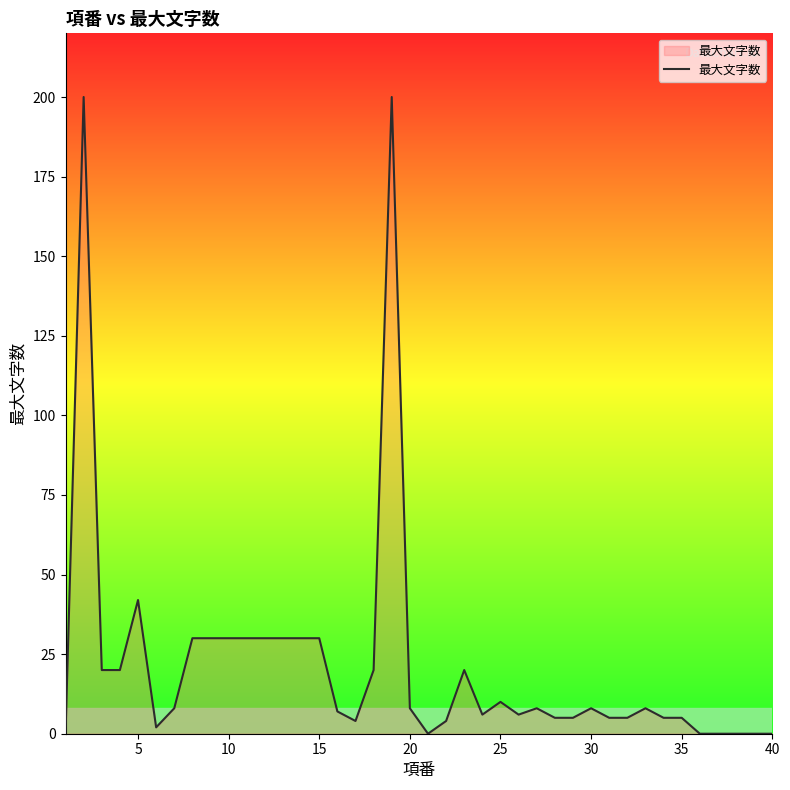

What is the difference between the maximum and minimum values?

200